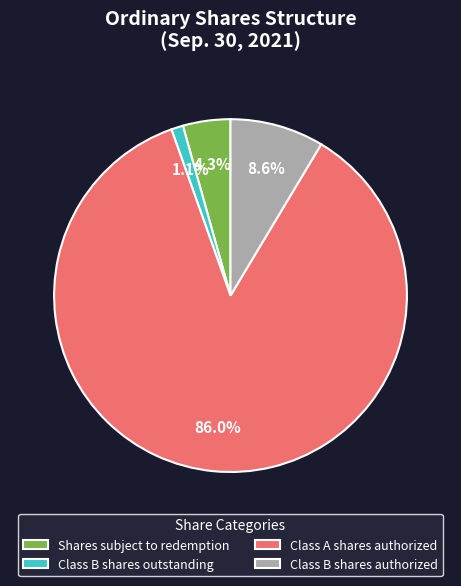

Count the number of slices in the pie.

4